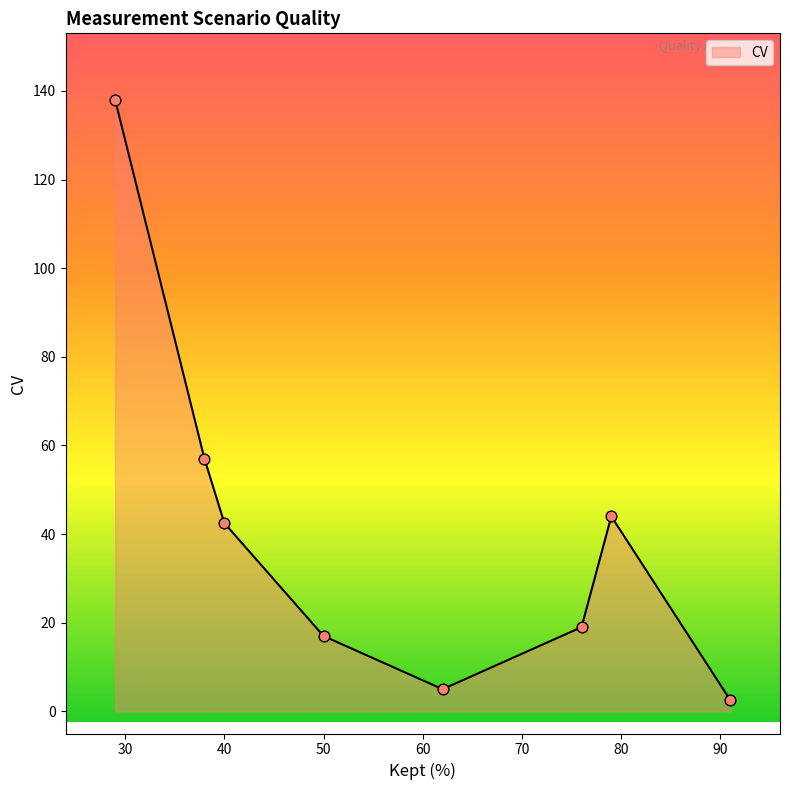

What is the maximum value shown in the chart?

138.0